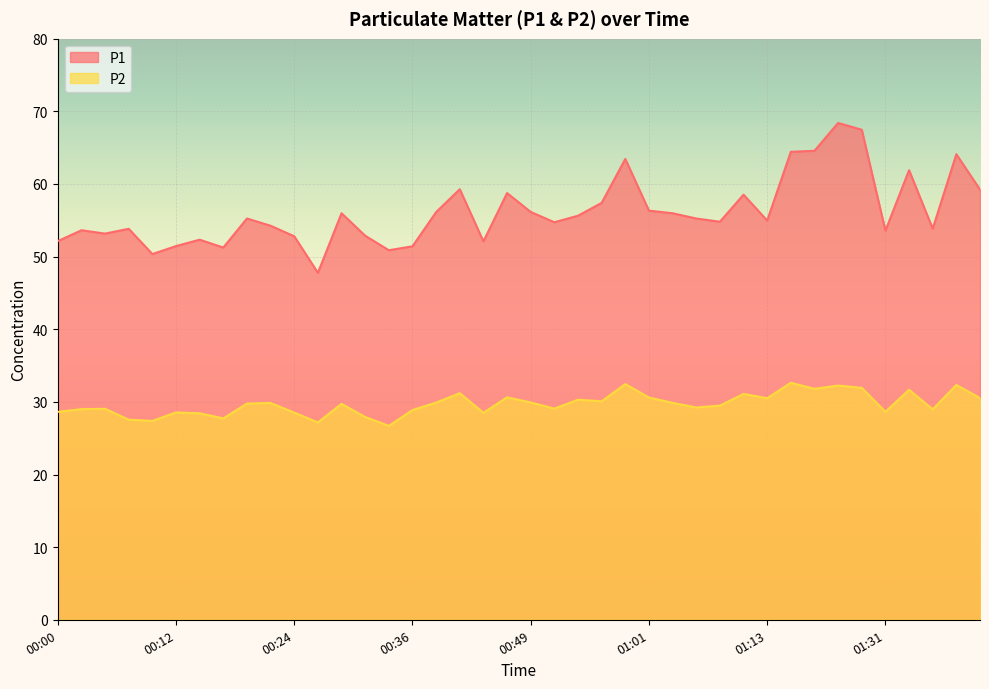

Which series has the widest spread of values?

P1